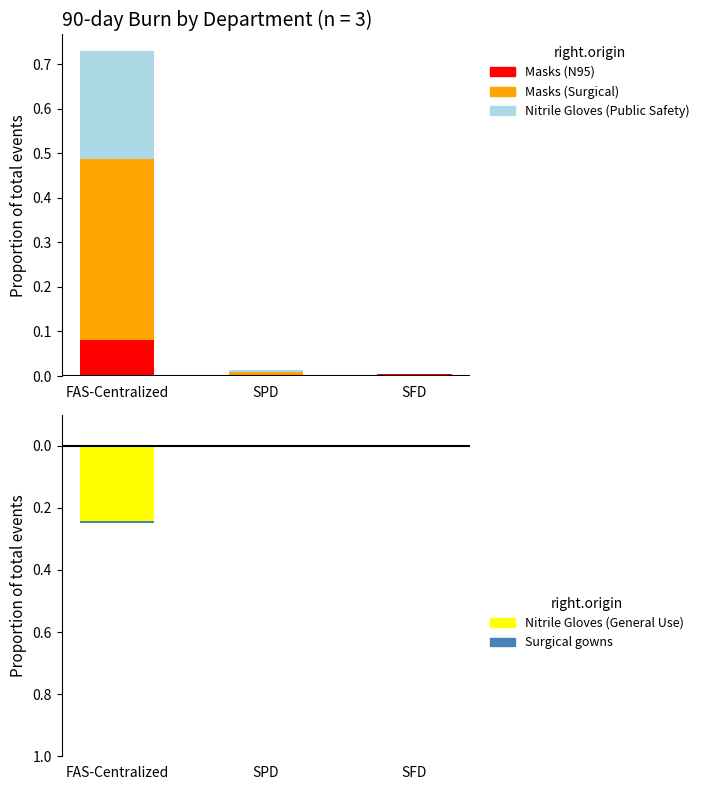

What are all the series names shown in the legend?

Masks (N95), Masks (Surgical), Nitrile Gloves (Public Safety), Nitrile Gloves (General Use), Surgical gowns